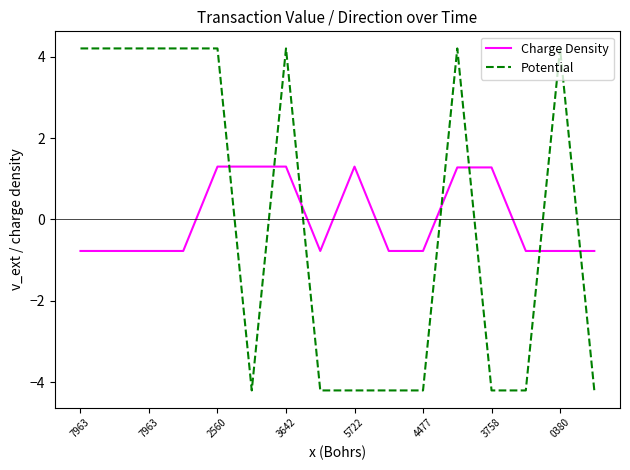

How many times do Charge Density and Potential cross each other?

7